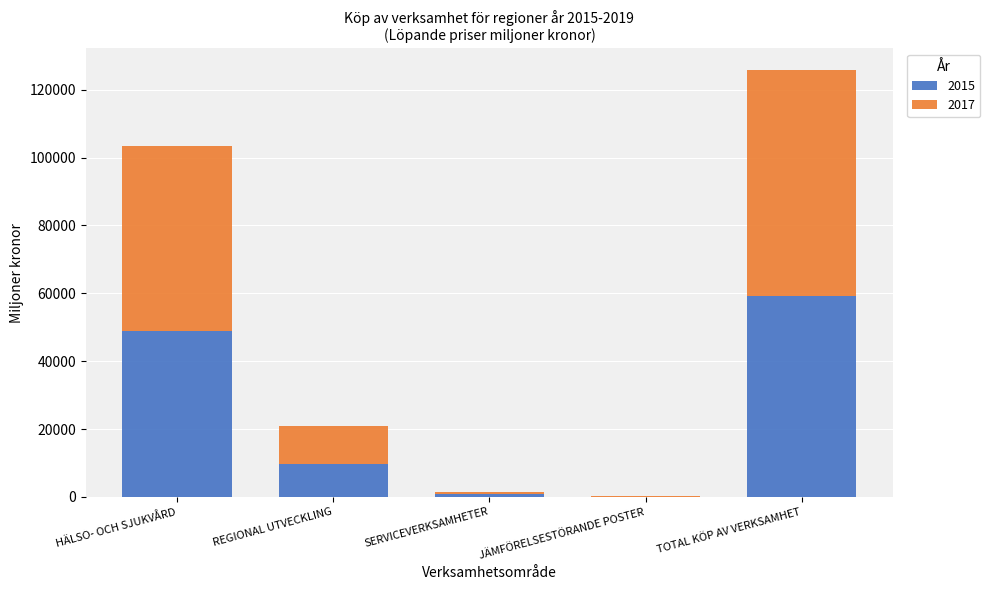

At which category is the sum across all series the highest?

TOTAL KÖP AV VERKSAMHET